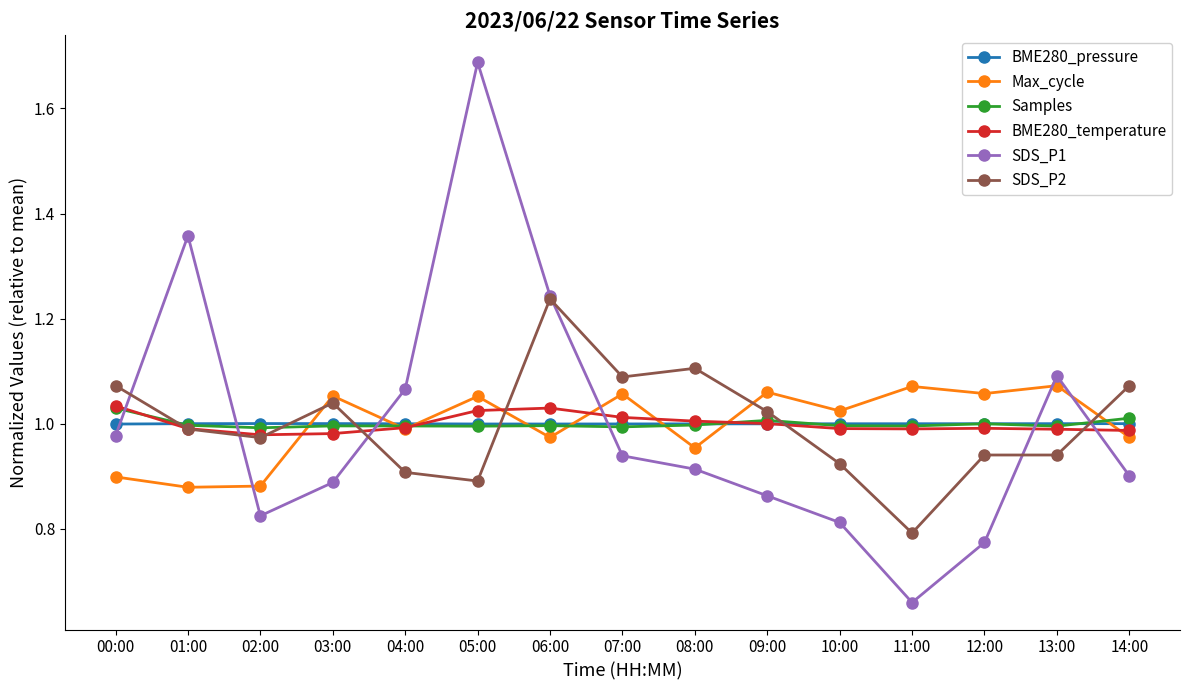

The BME280_temperature series shows 1.0 at 05:00. True or false?

True